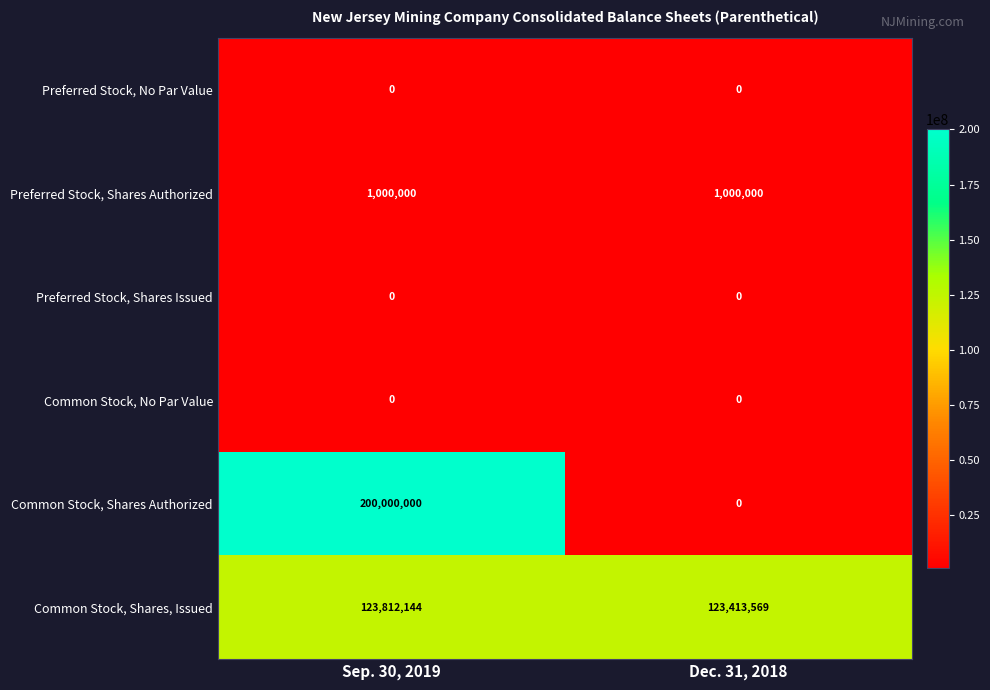

At which category is the sum across all series the highest?

Sep. 30, 2019